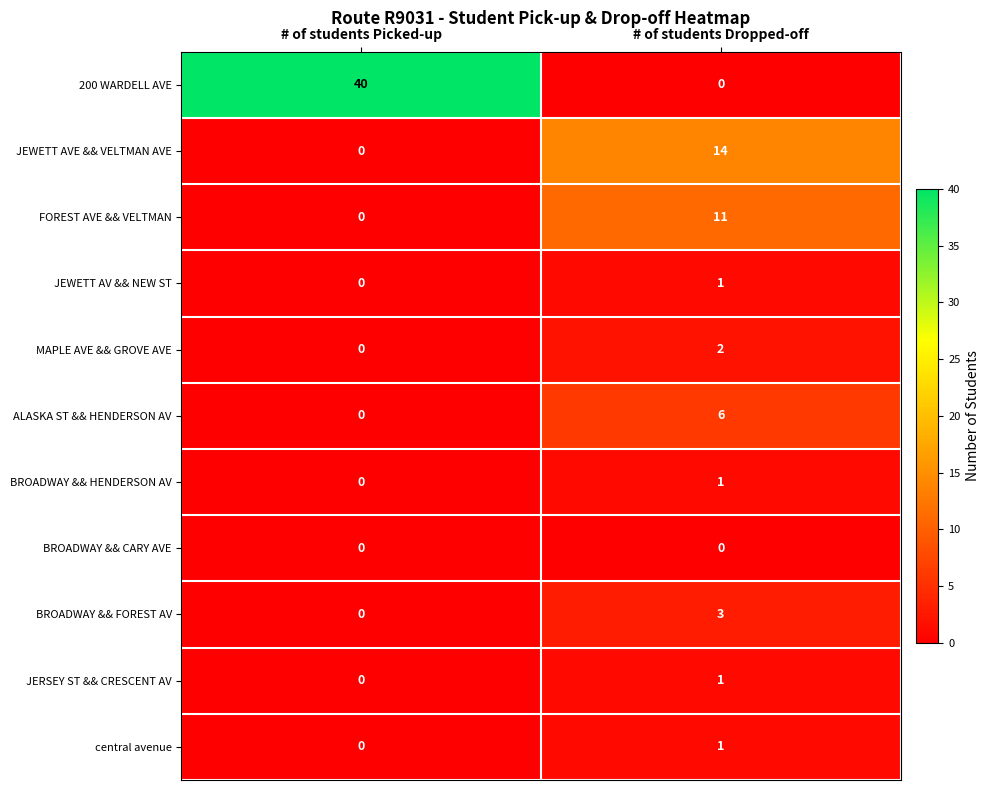

Where is central avenue nearest to the value 0?

# of students Picked-up